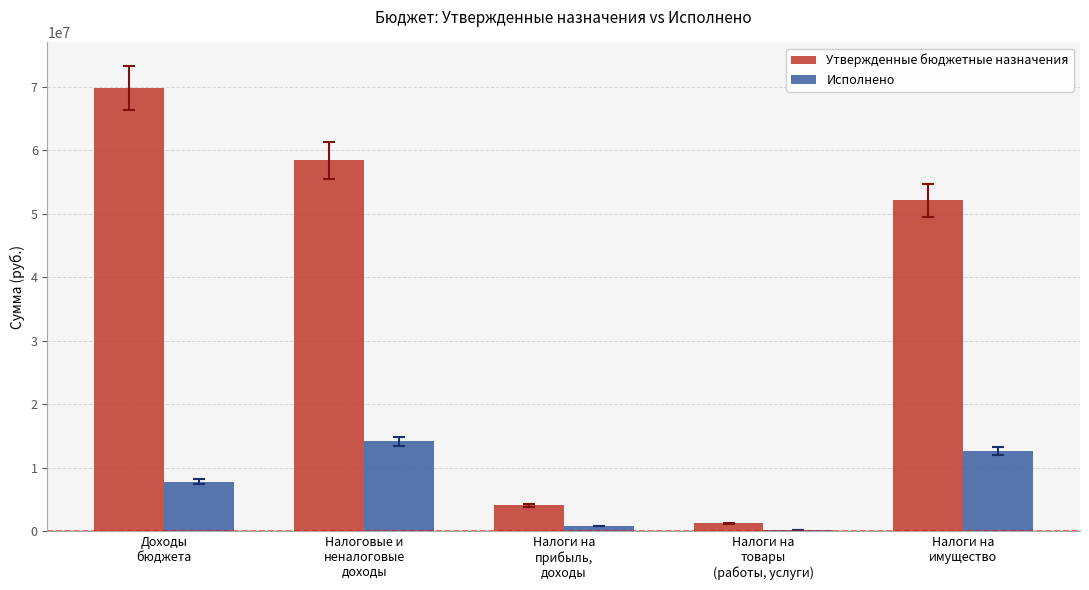

How many data points does each series have?

5